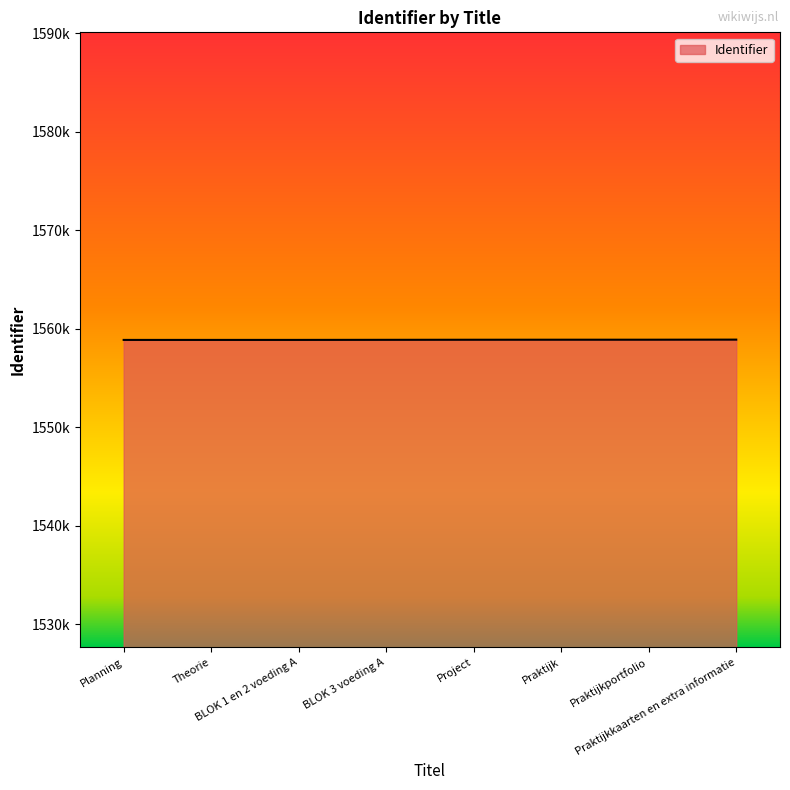

Does the chart have visible grid lines?

No